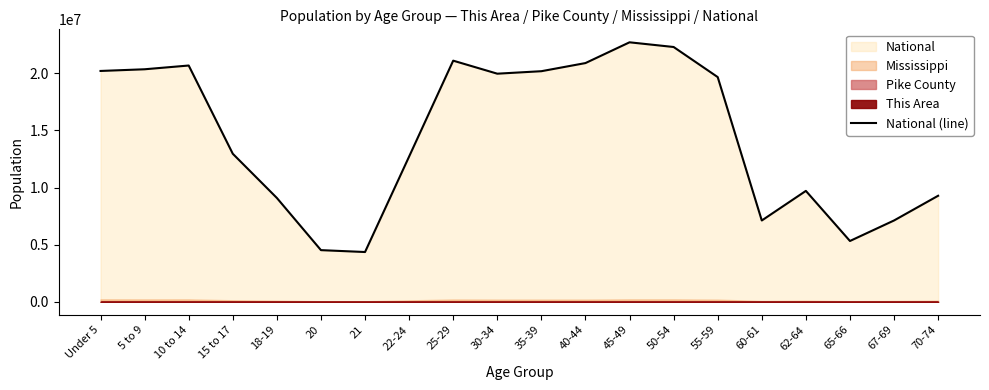

Reading left to right, list all the values displayed in this chart.

Under 5=20201362	5 to 9=20348657	10 to 14=20677194	15 to 17=12954254	18-19=9086089	20=4519129	21=4354294	22-24=12712576	25-29=21101849	30-34=19962099	35-39=20179642	40-44=20890964	45-49=22708591	50-54=22298125	55-59=19664805	60-61=7113727	62-64=9704197	65-66=5319902	67-69=7115361	70-74=9278166